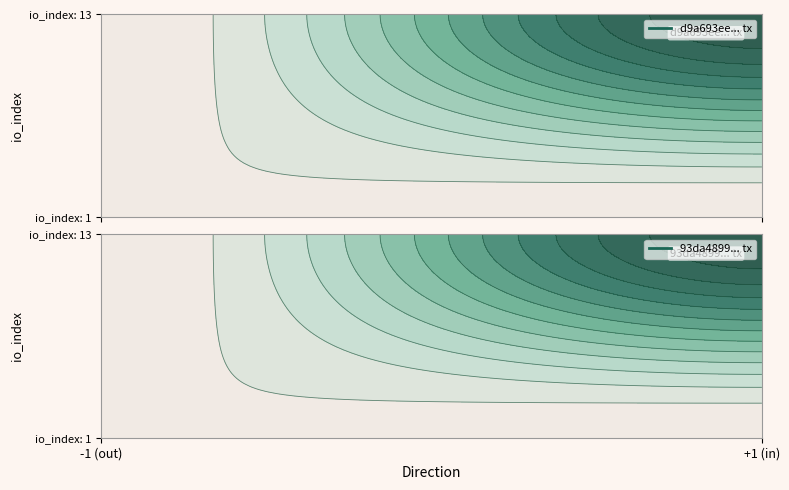

At how many categories does at least one series exceed 1204350246?

1